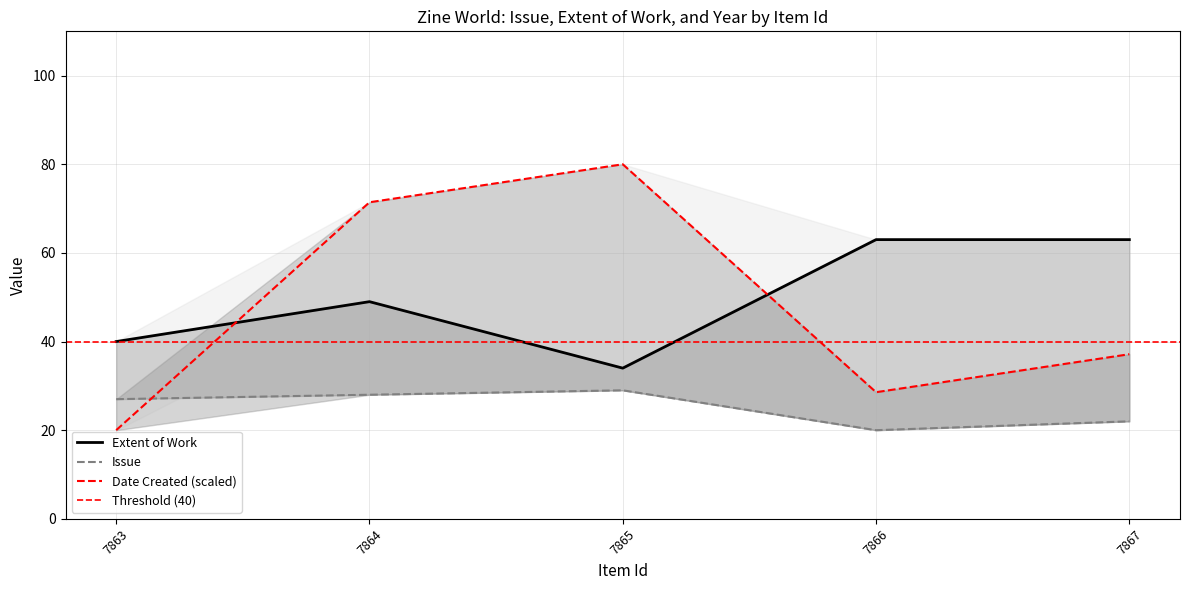

Reading left to right, what are all the values shown in this chart?

Issue: 27.0	28.0	29.0	20.0	22.0
Extent of Work: 40.0	49.0	34.0	63.0	63.0
Date Created: 20.0	71.4	80.0	28.6	37.1